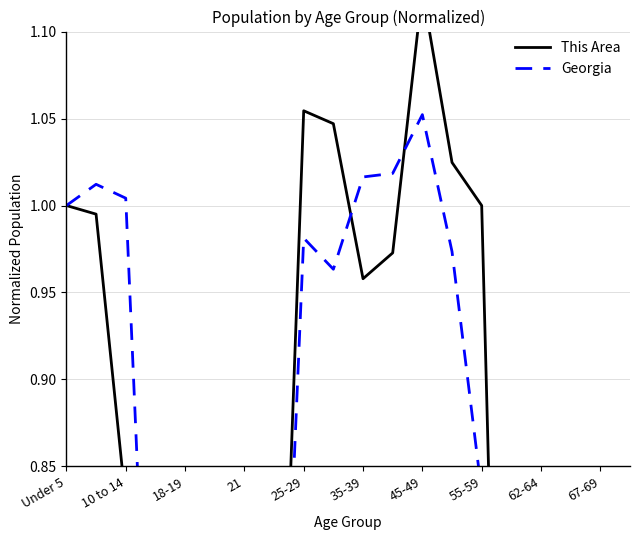

Rank the series at 15 from highest to lowest value.

This Area, Georgia